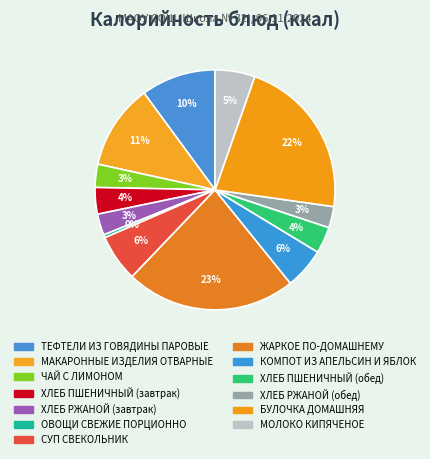

What is the largest slice in the pie chart?

ЖАРКОЕ ПО-ДОМАШНЕМУ